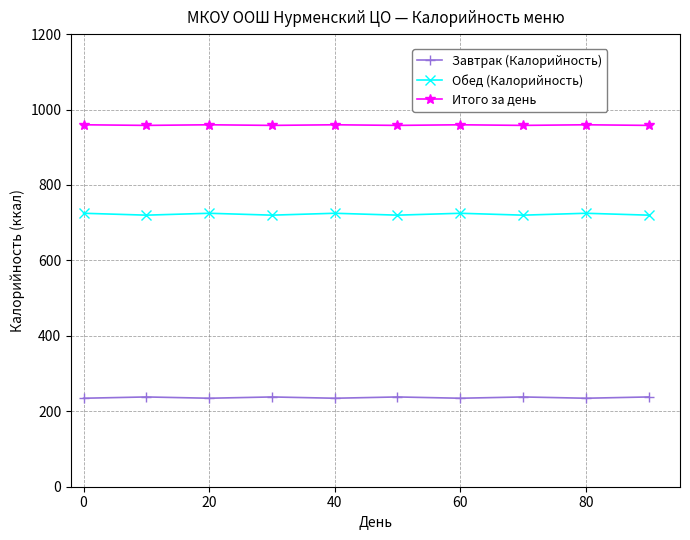

Which series has the largest total across all categories?

Итого за день